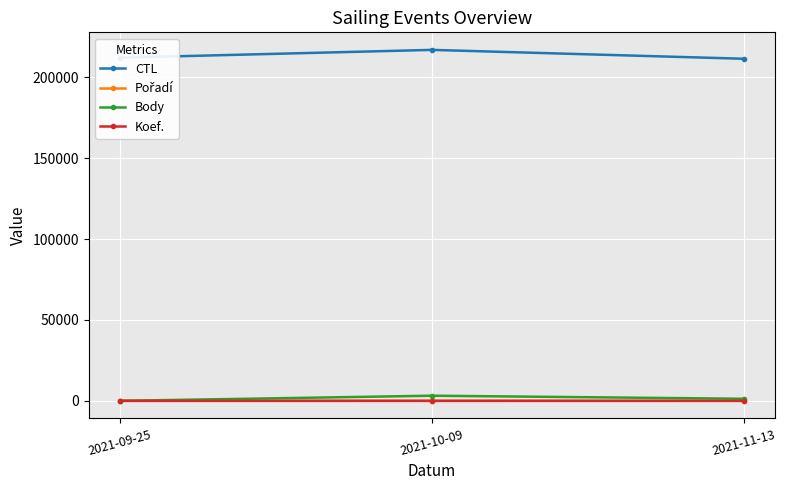

What is the label of the 1st point from the left?

2021-09-25